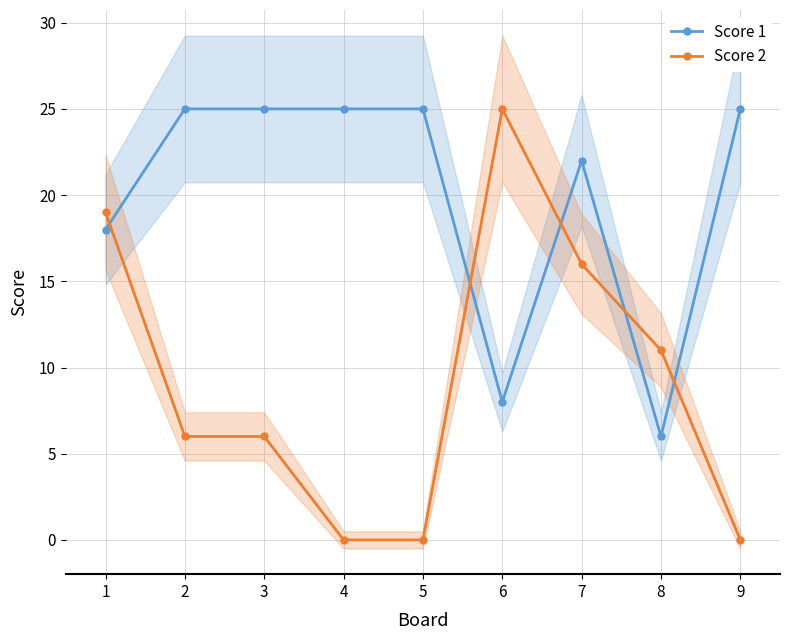

At how many categories does at least one series exceed 5?

9